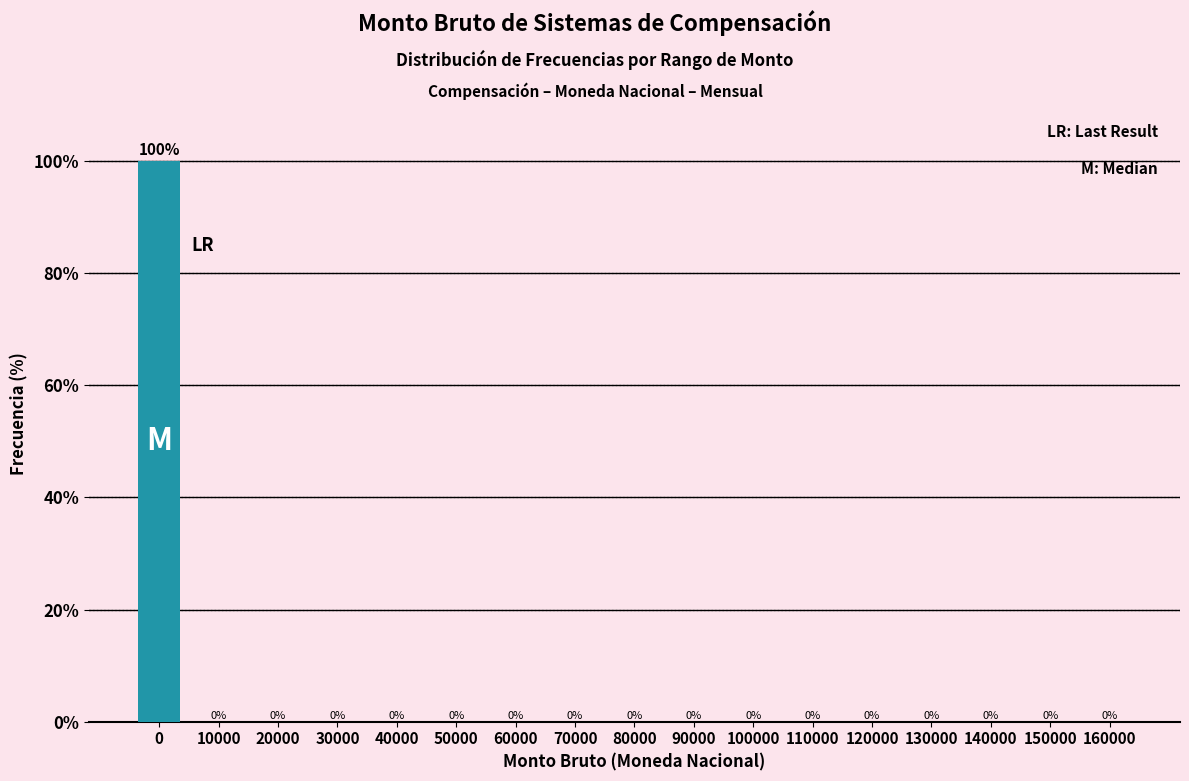

Reading left to right, transcribe all the data shown in this chart.

0=100	10000=0	20000=0	30000=0	40000=0	50000=0	60000=0	70000=0	80000=0	90000=0	100000=0	110000=0	120000=0	130000=0	140000=0	150000=0	160000=0